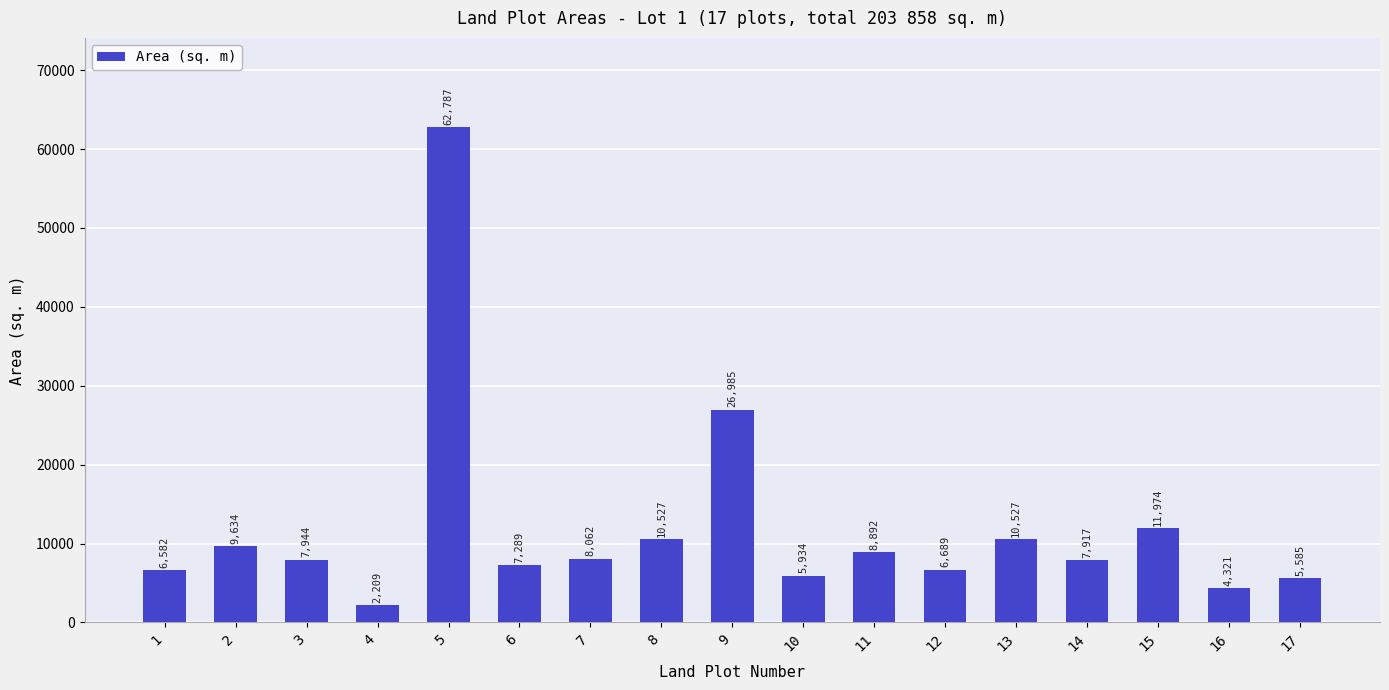

What is the minimum value shown in the chart?

2209